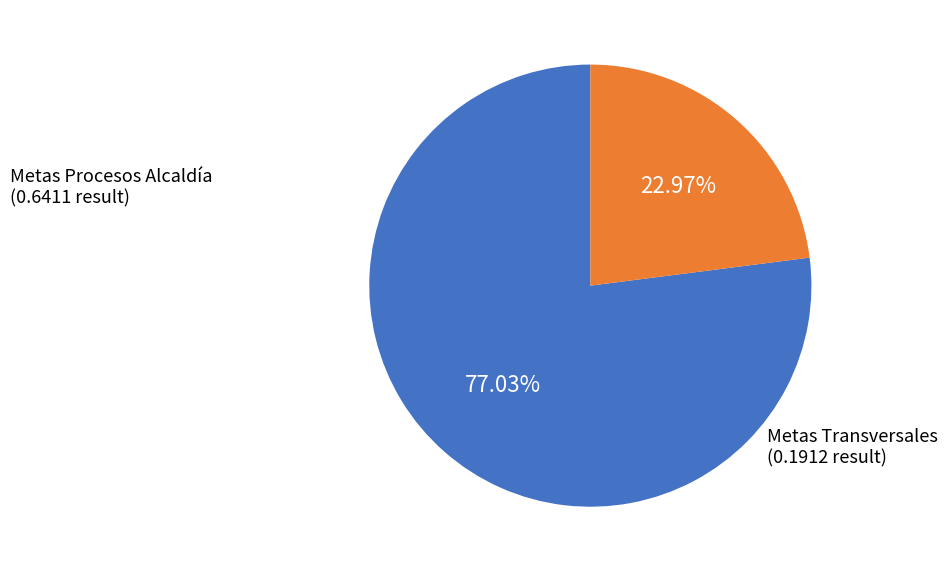

Does any single category account for the majority?

Yes